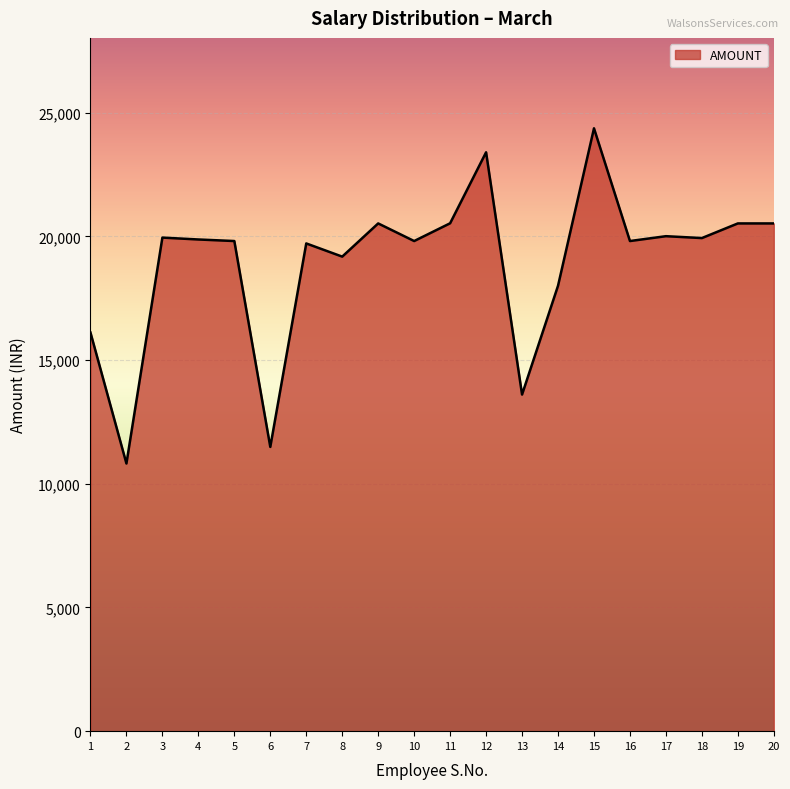

How many lines are shown in the chart?

1